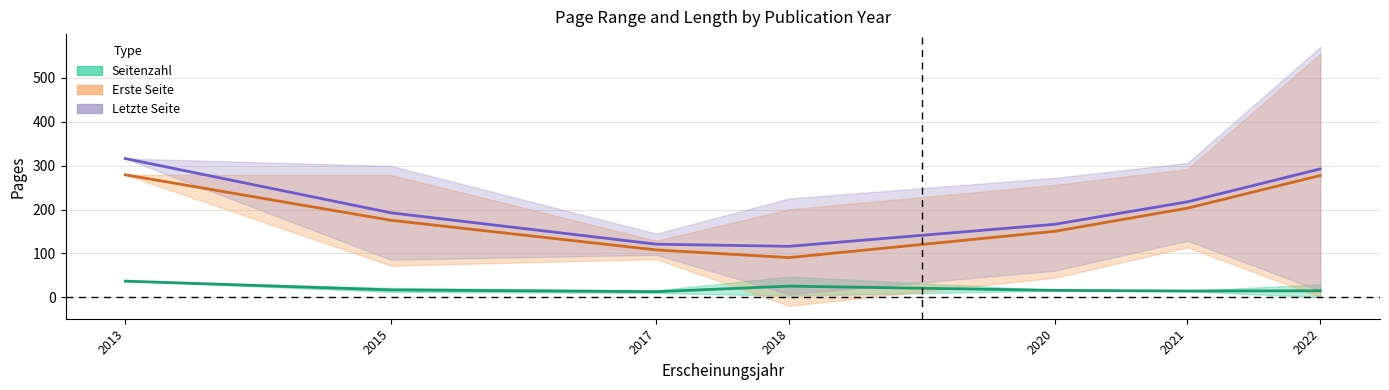

True or false: Letzte Seite and Erste Seite cross at least once.

False